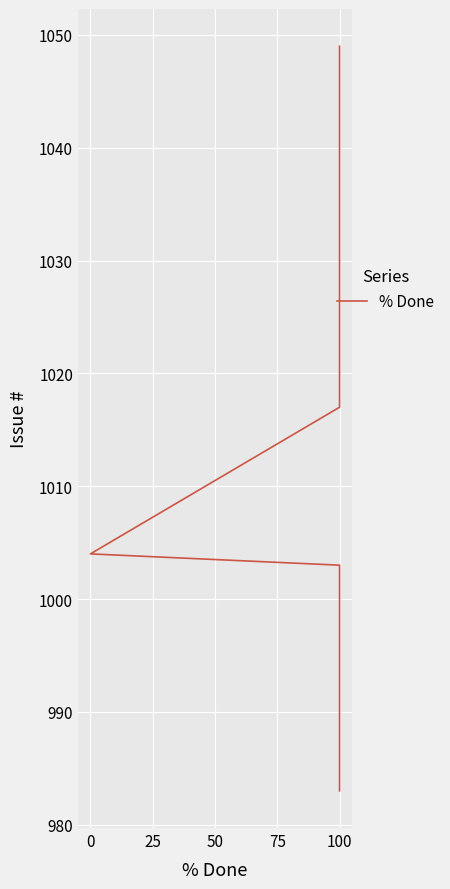

What is the ratio of the value at 100 to the value at 0?

1.0